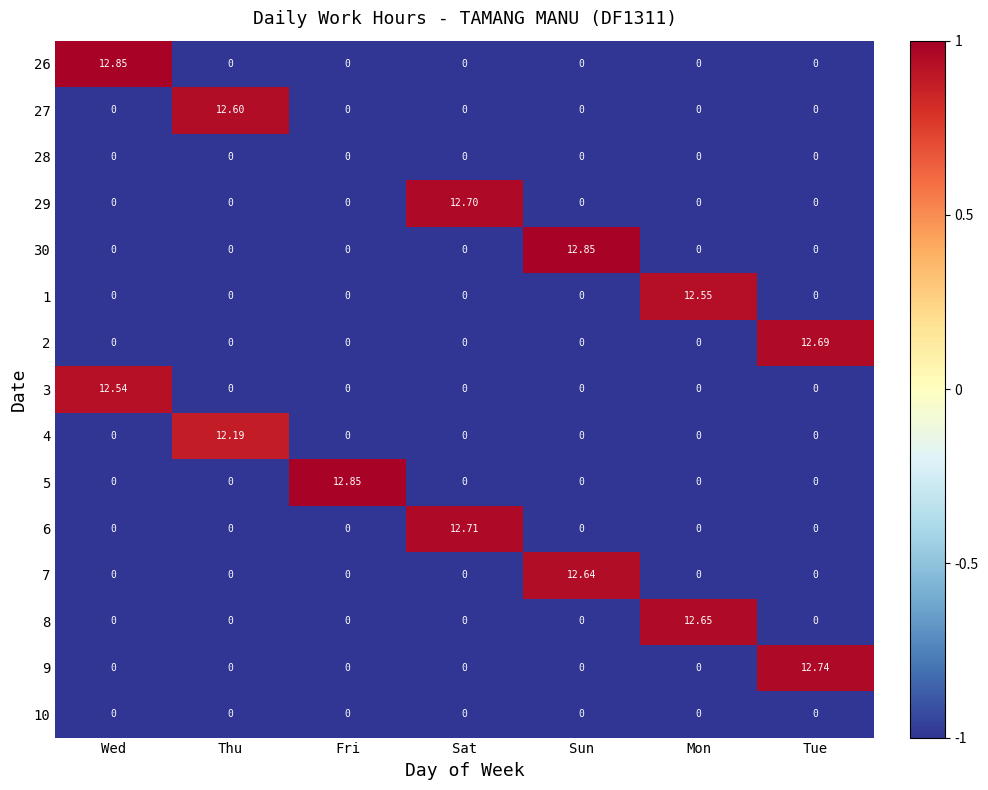

At which category is the sum across all series the highest?

Sun